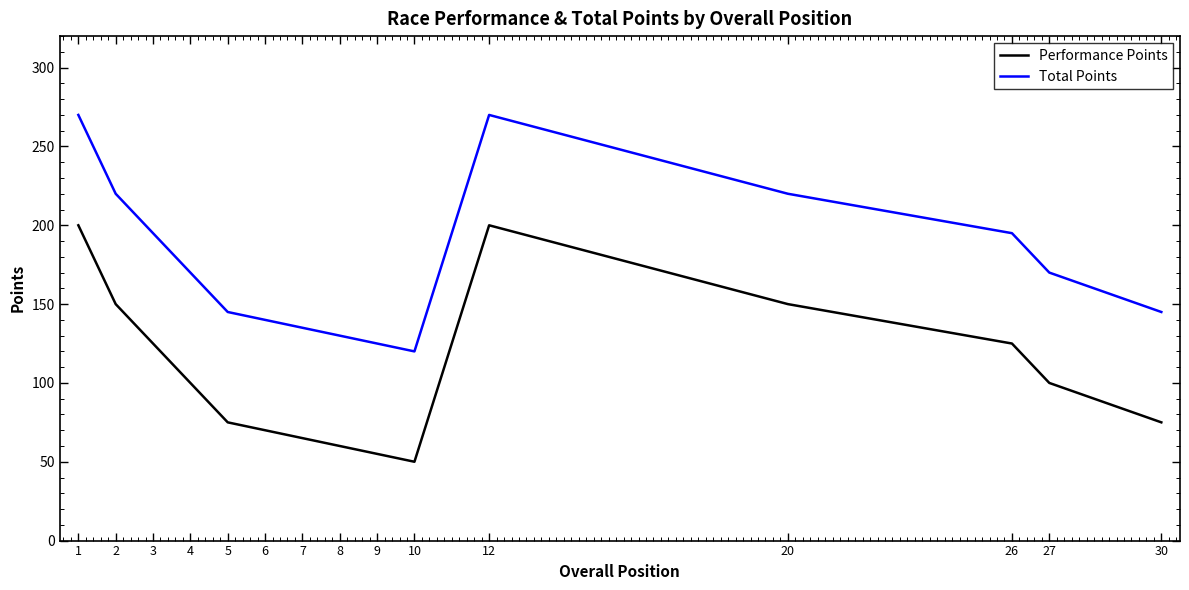

Is this an area chart (filled region under the line)?

No